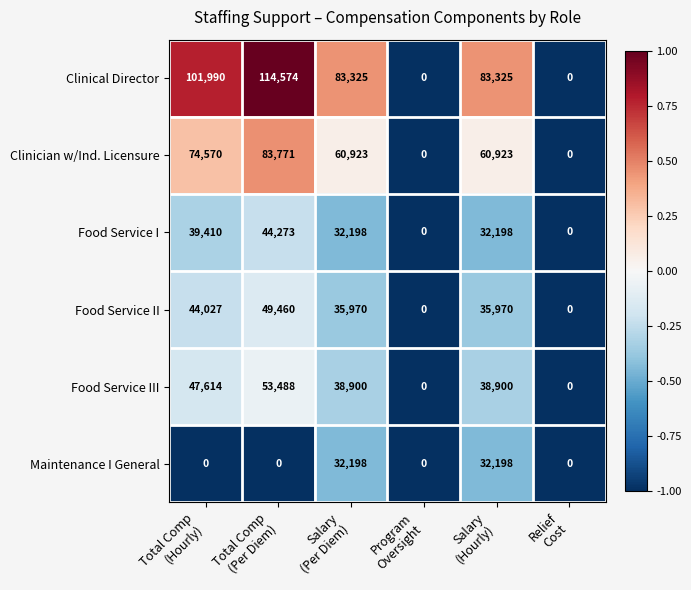

Which series has the largest range (max minus min)?

Clinical Director